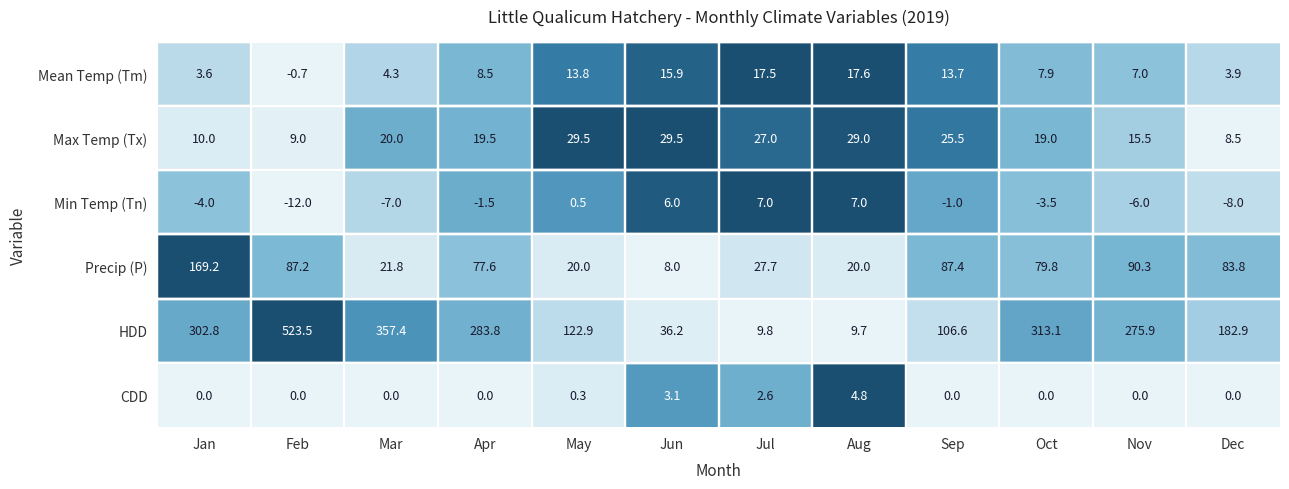

What is the difference between the maximum and minimum values in the Precip (P) series?

161.2